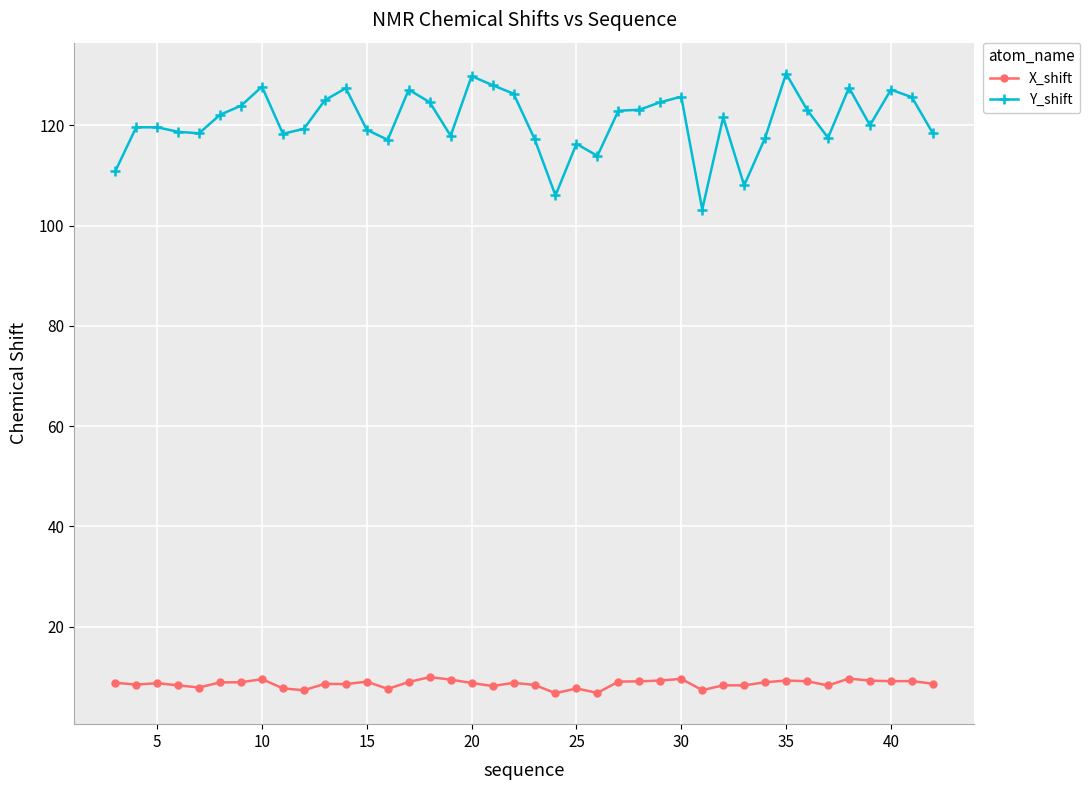

How many data points in Y_shift are above 121?

20